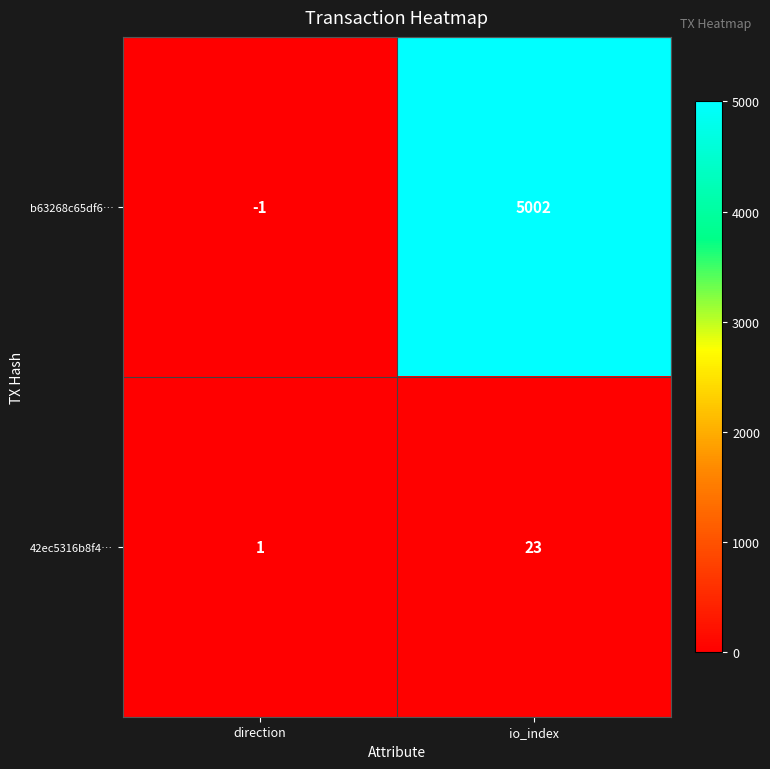

Which series has the largest range (max minus min)?

b63268c65df6…